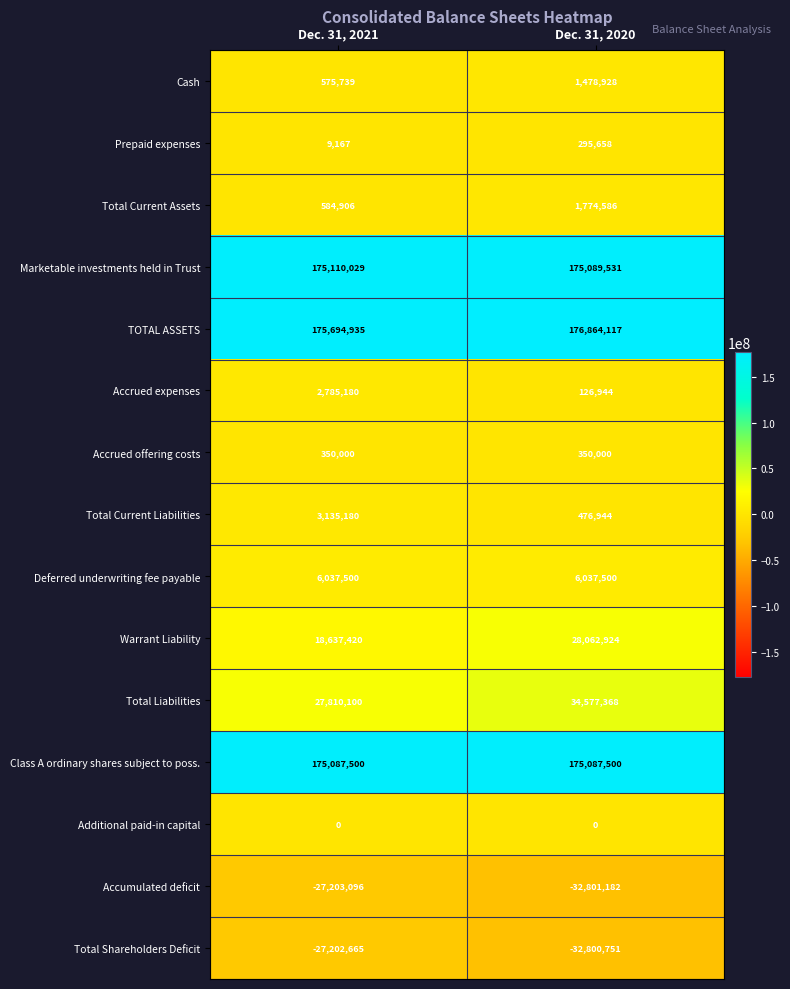

The value of Total Liabilities at Dec. 31, 2021 is 27810100. True or false?

True